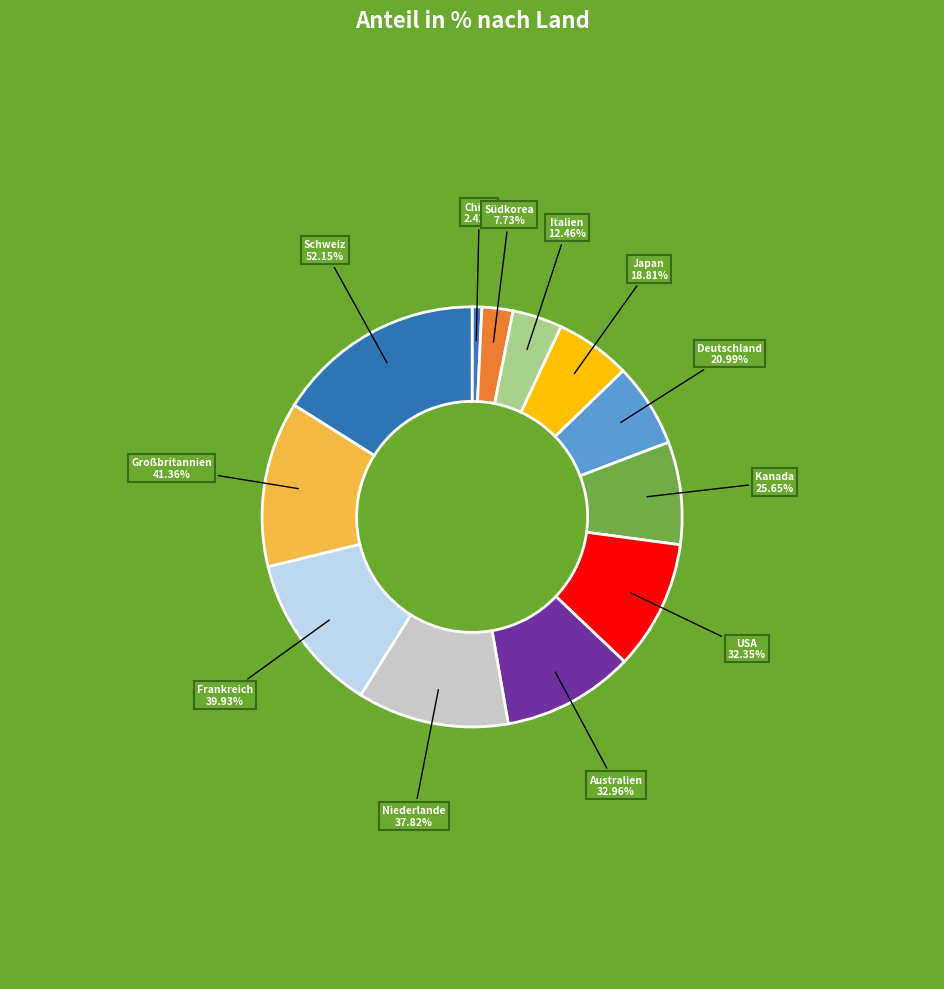

Which category has the smallest portion of the pie?

China